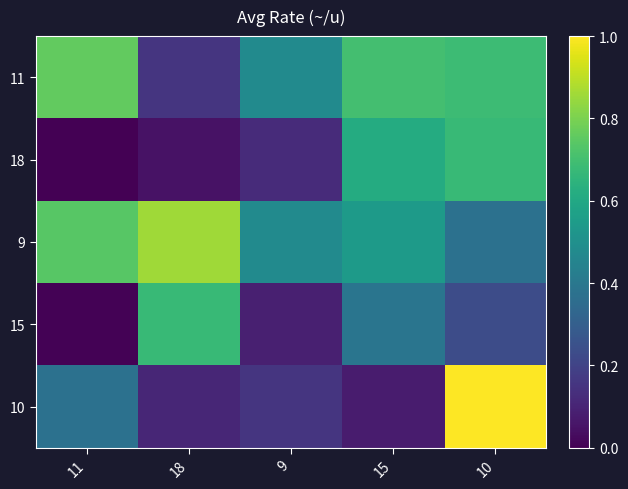

What is the maximum value shown in the chart?

1.0